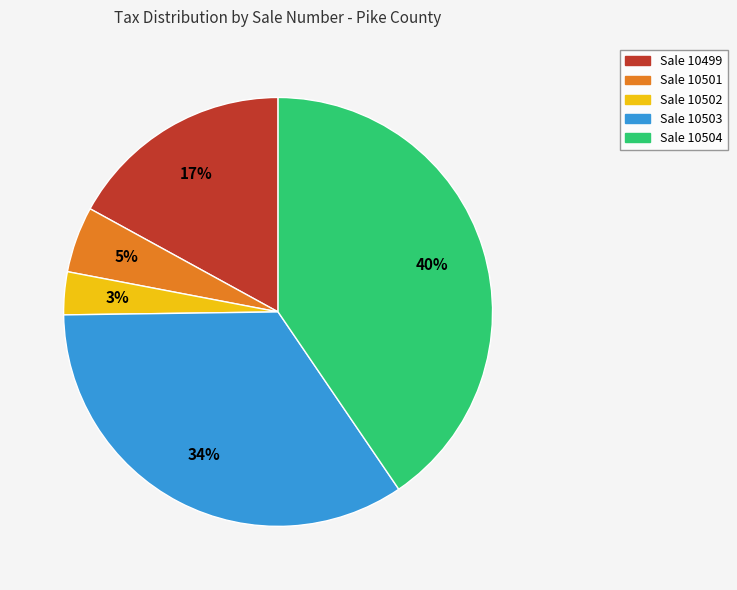

To the nearest percent, what percentage of the pie is Sale 10504?

40%